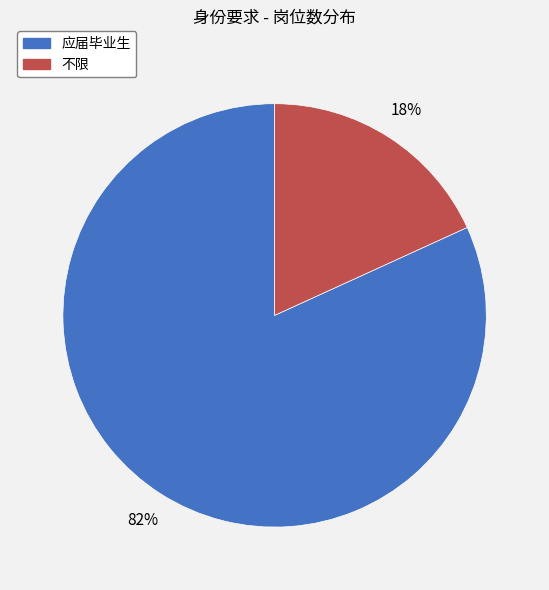

To the nearest percent, what is the difference between the 不限 and 应届毕业生 slice percentages?

64%